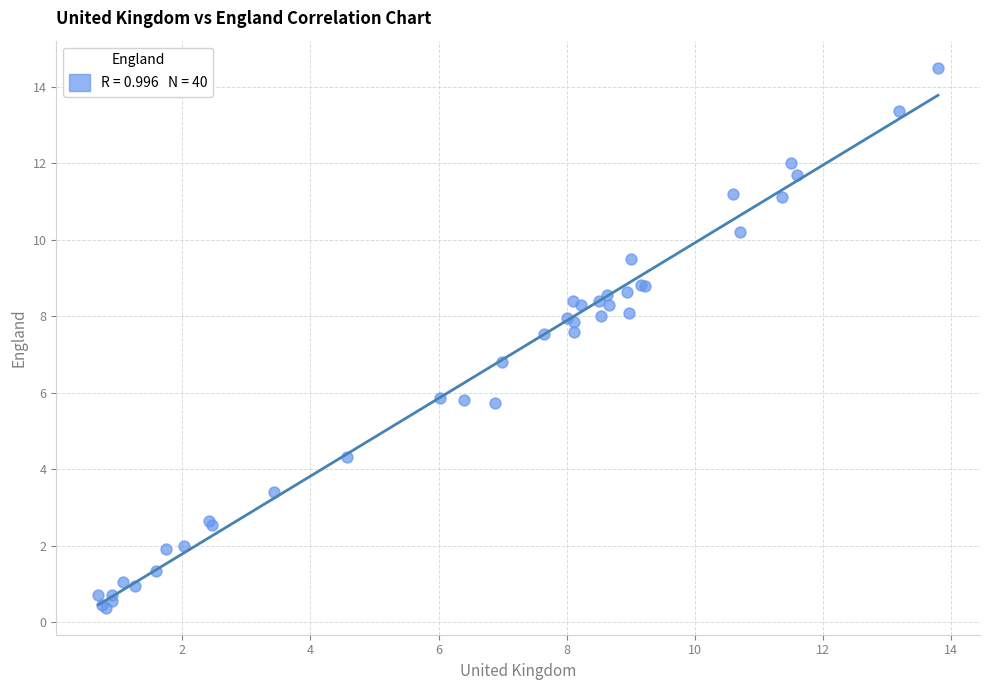

What Y value in the scatter plot is closest to 7?

6.8